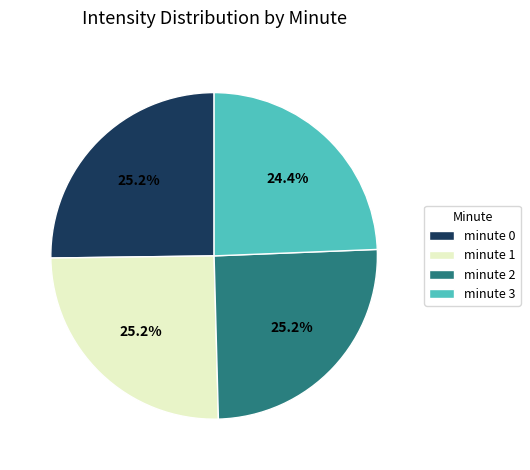

Does minute 3 account for over 50% of the chart?

No